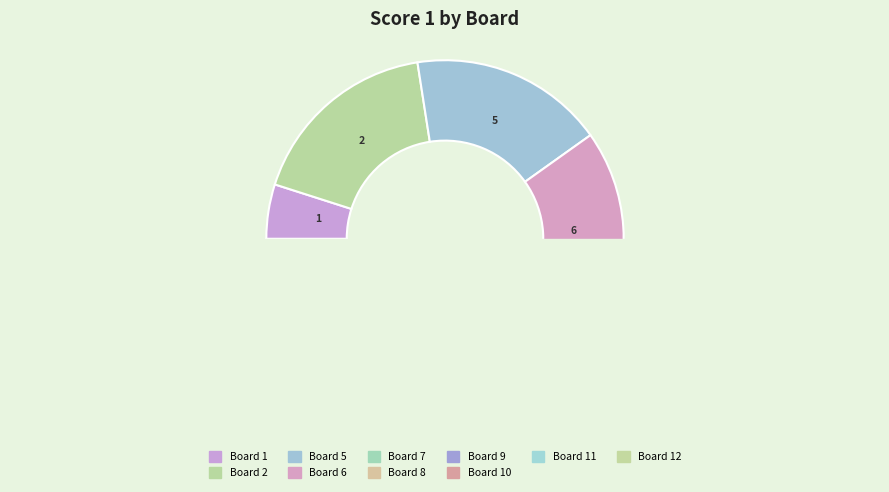

Which category has the biggest portion of the pie?

2